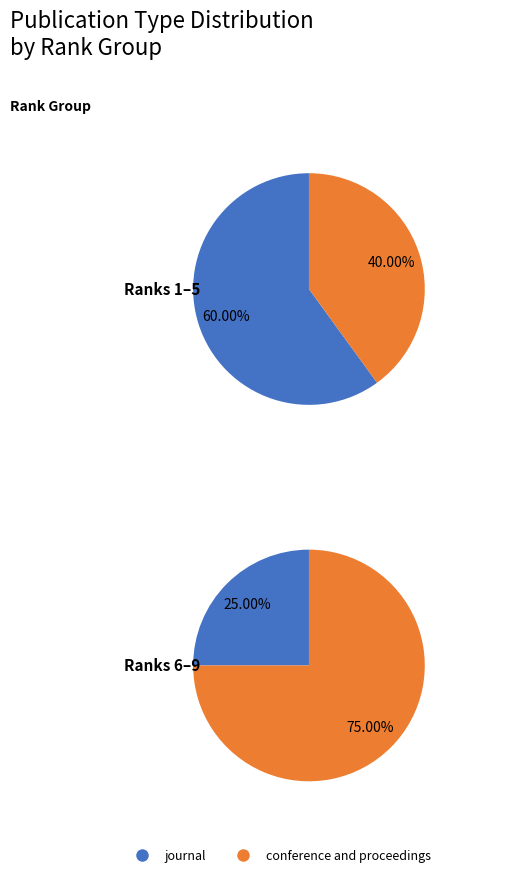

True or false: journal accounts for 55% of the total.

False